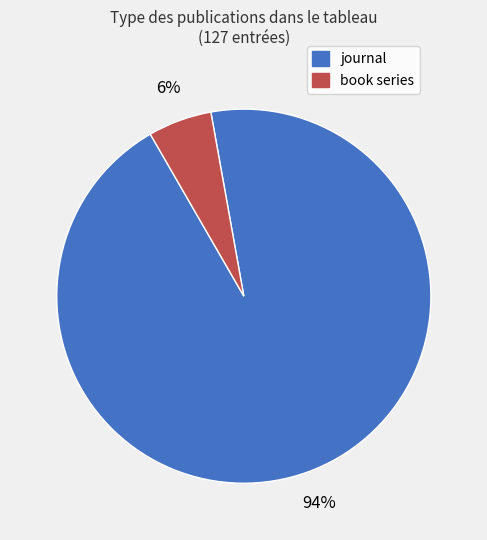

To the nearest percent, what percentage of the pie is journal?

94%